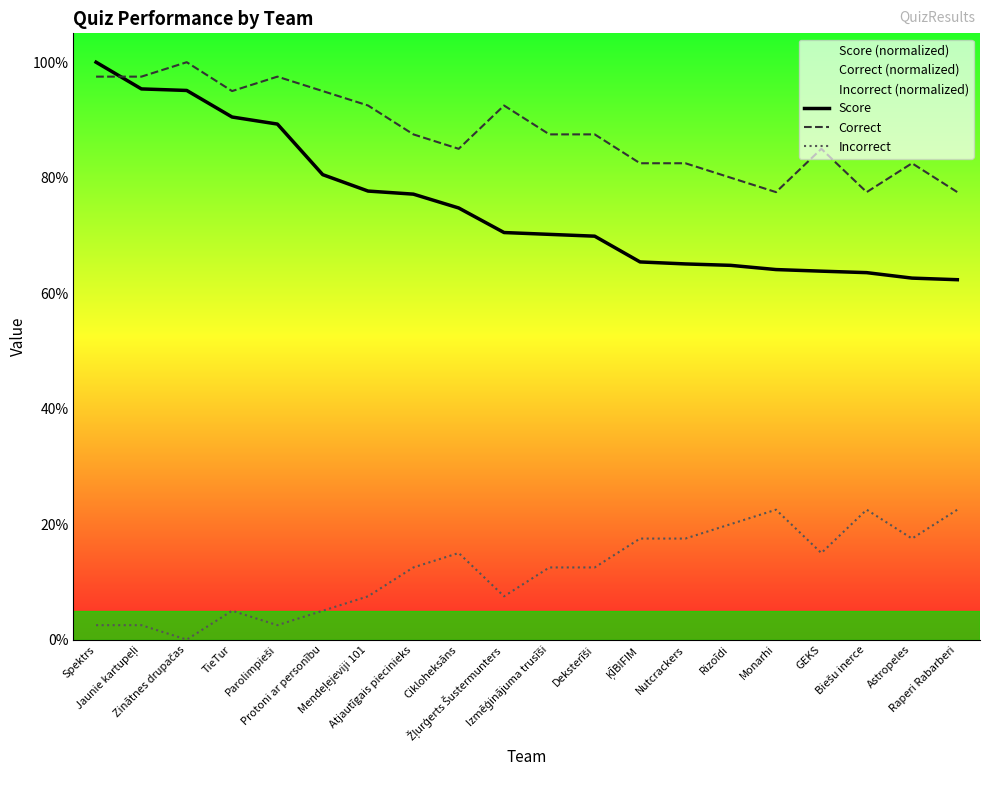

List the labels in order of Correct value, largest first.

Zinātnes drupačas, Spektrs, Jaunie kartupeļi, Parolimpieši, TieTur, Protoni ar personību, Mendeļejeviji 101, Žļurģerts Šustermunters, Atjautīgais piecinieks, Izmēģinājuma trusīši, Deksterīši, Cikloheksāns, GEKS, ĶĪBIFIM, Nutcrackers, Astropeles, Rizoīdi, Monarhi, Biešu inerce, Raperi Rabarberi